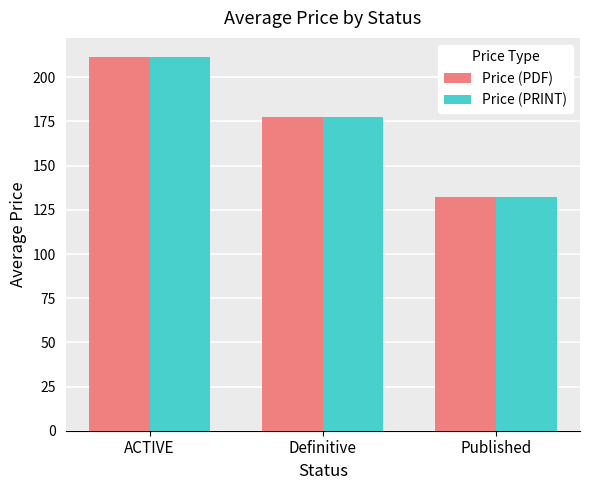

At which label does Price (PRINT) first exceed 177?

ACTIVE